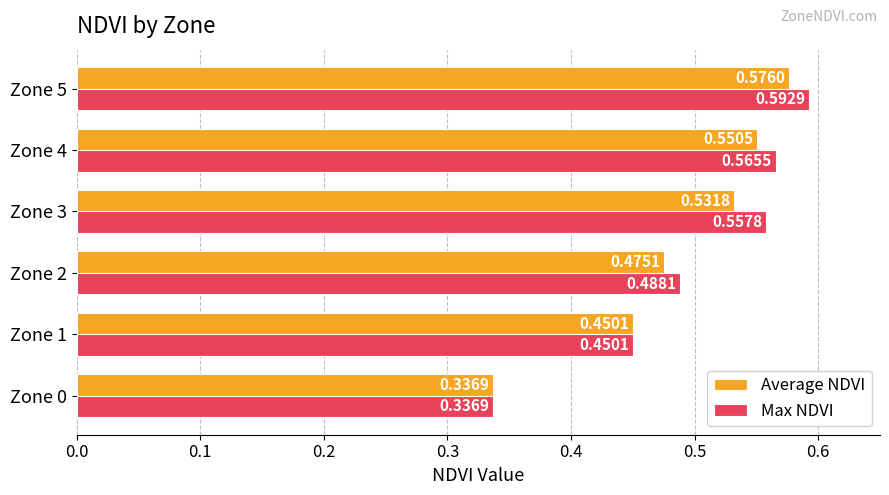

What is the sum of all Average NDVI values?

2.9